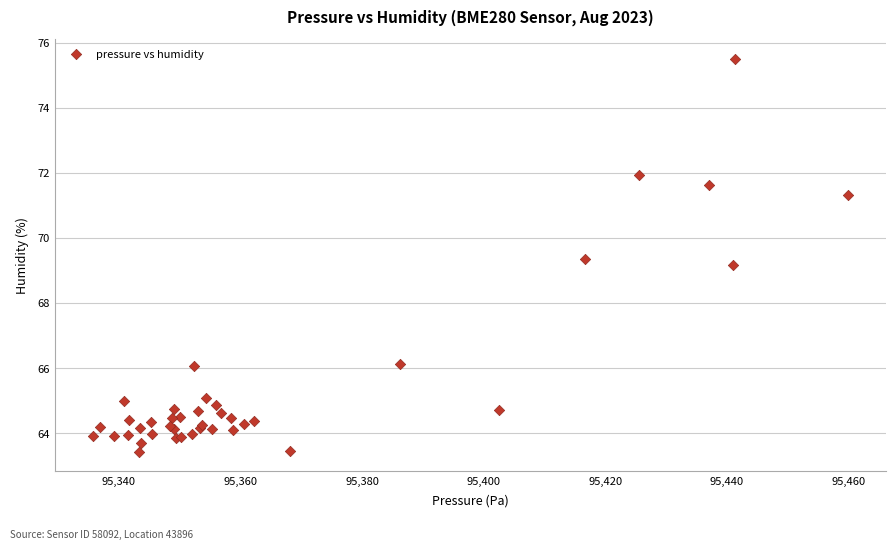

What Y value in the scatter plot is closest to 69?

69.2